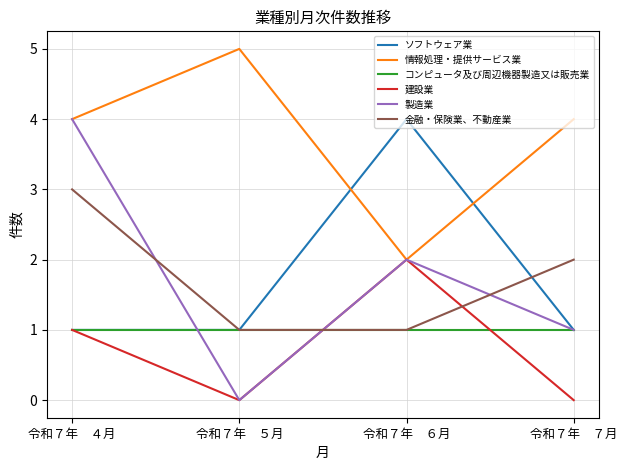

Reading right to left, list all the values displayed in this chart.

ソフトウェア業: 1	4	1	1
情報処理・提供サービス業: 4	2	5	4
コンピュータ及び周辺機器製造又は販売業: 1	1	1	1
建設業: 0	2	0	1
製造業: 1	2	0	4
金融・保険業、不動産業: 2	1	1	3